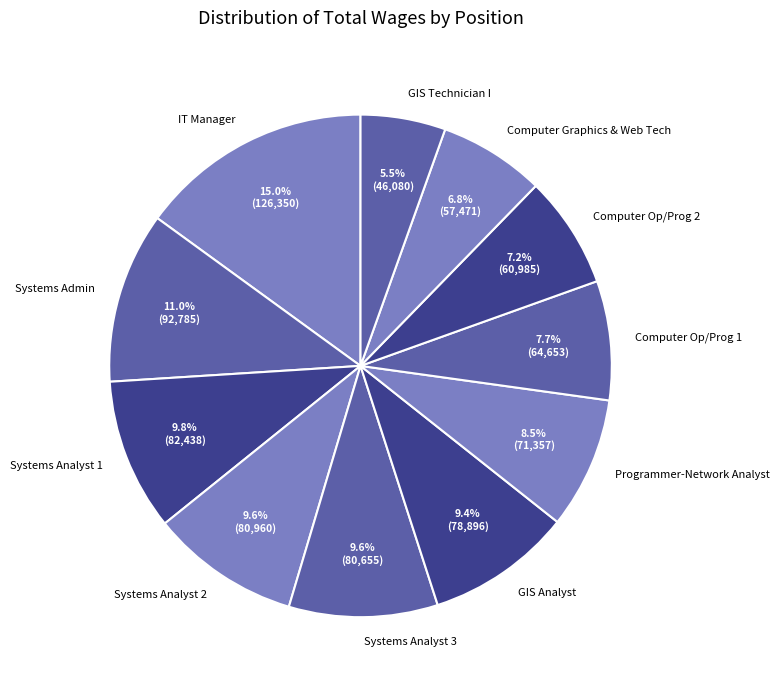

Which slice is the largest?

IT Manager